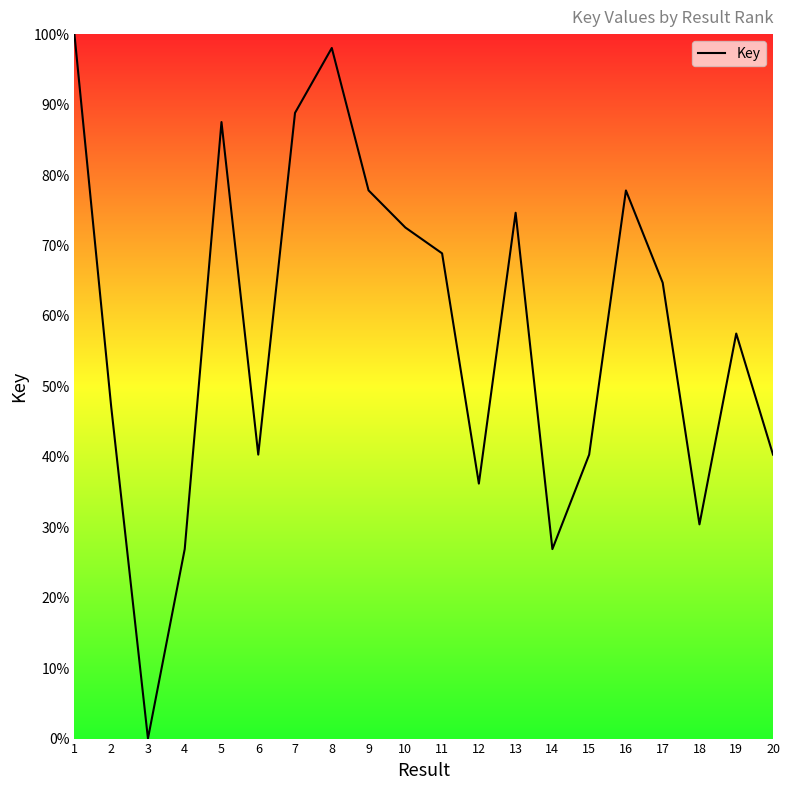

What is the ratio of the value at 13 to the value at 2?

1.6